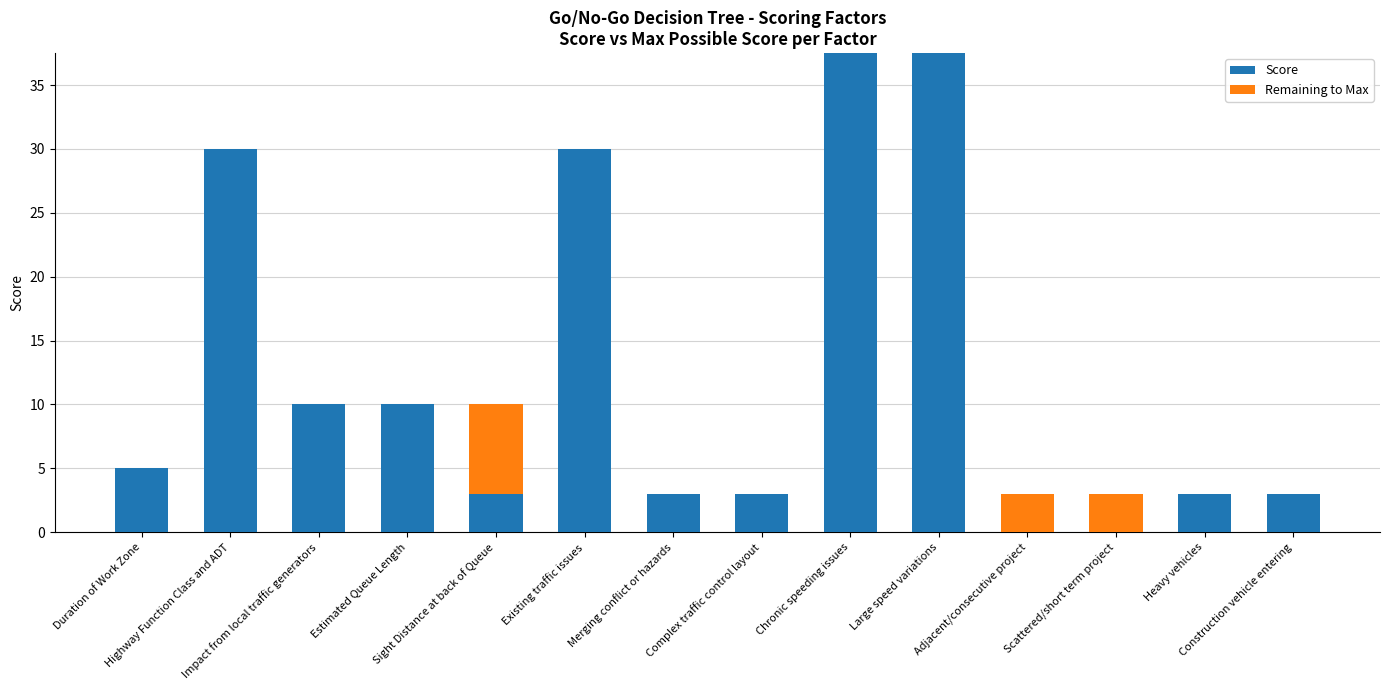

What is the label of the 7th bar from the right?

Complex traffic control layout